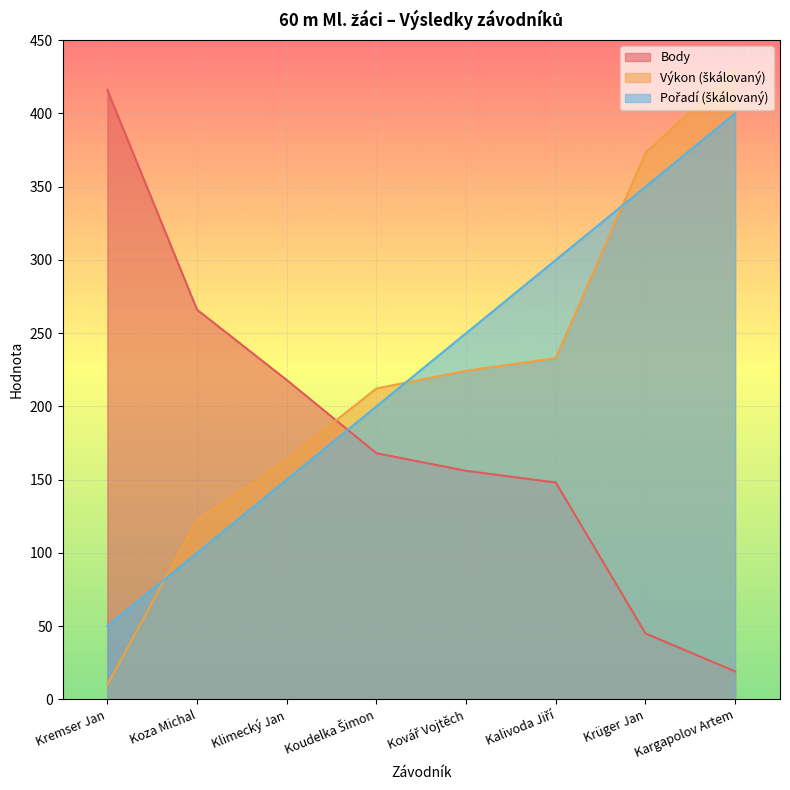

How many values in the Body series are below 168?

4